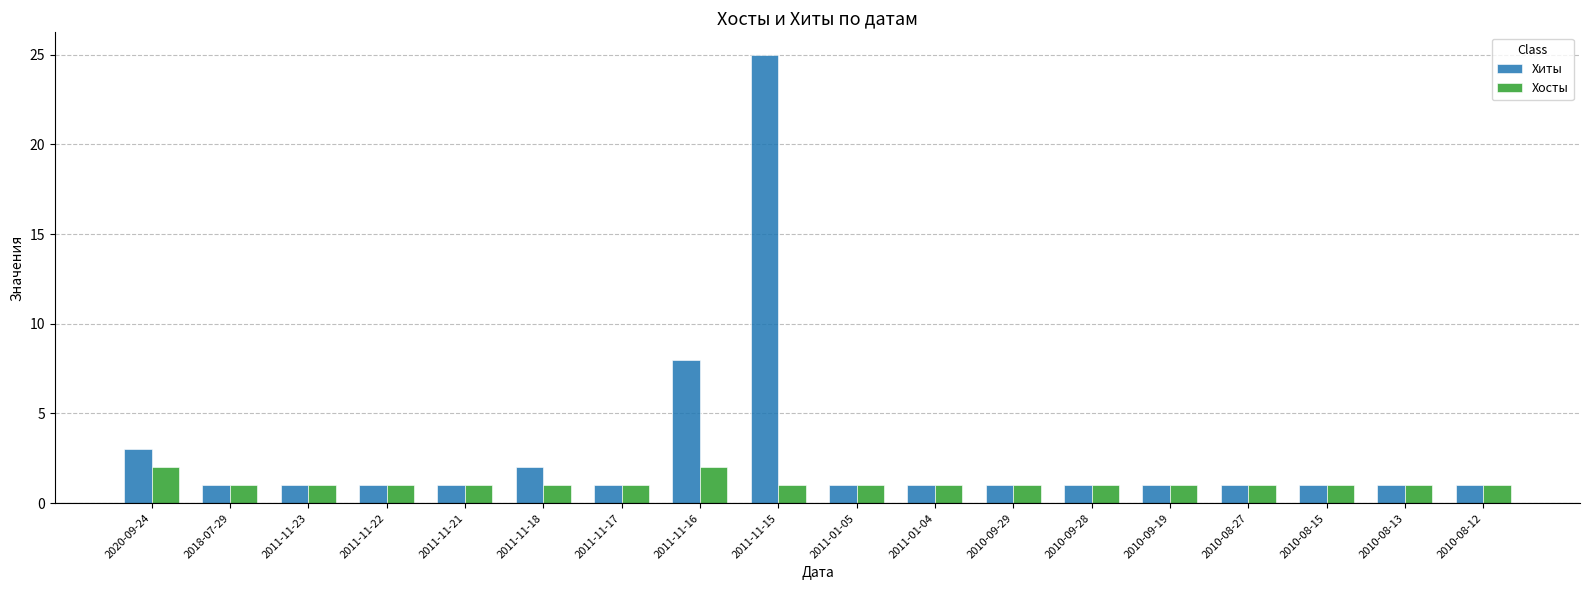

List the series in order of their peak value, highest first.

Хиты, Хосты